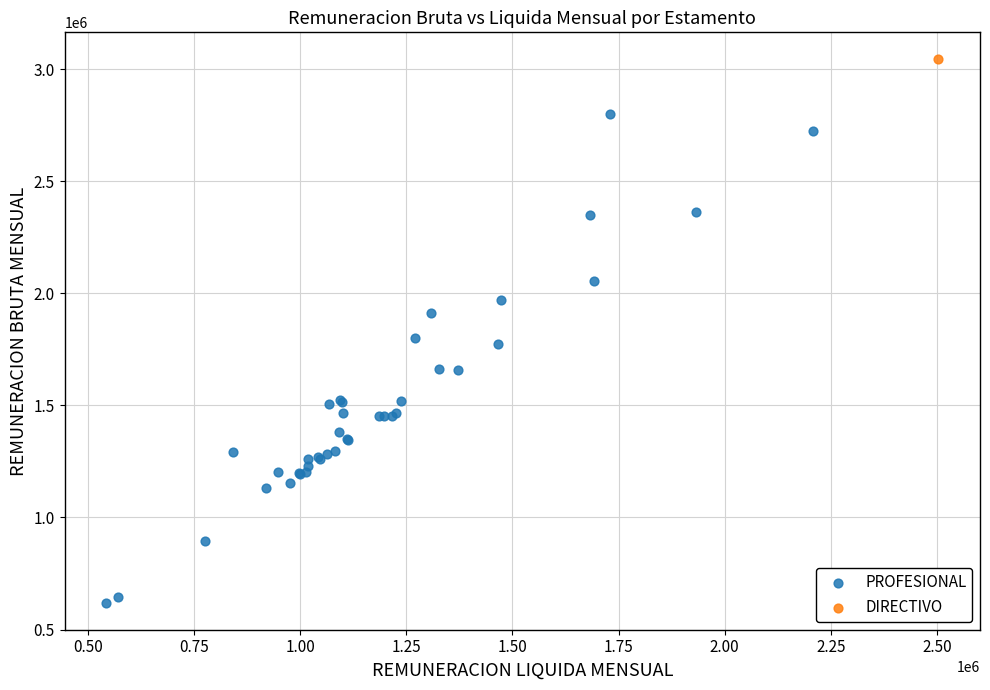

What are all the series names shown in the legend?

PROFESIONAL, DIRECTIVO